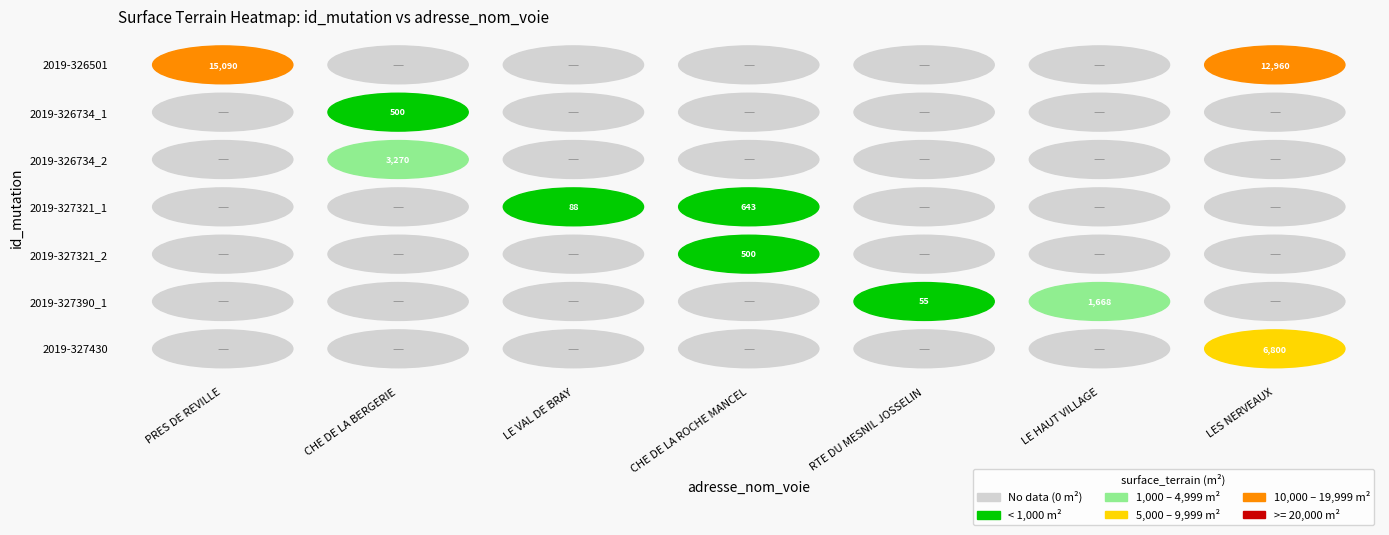

Which label corresponds to the largest value in the chart?

2019-326501